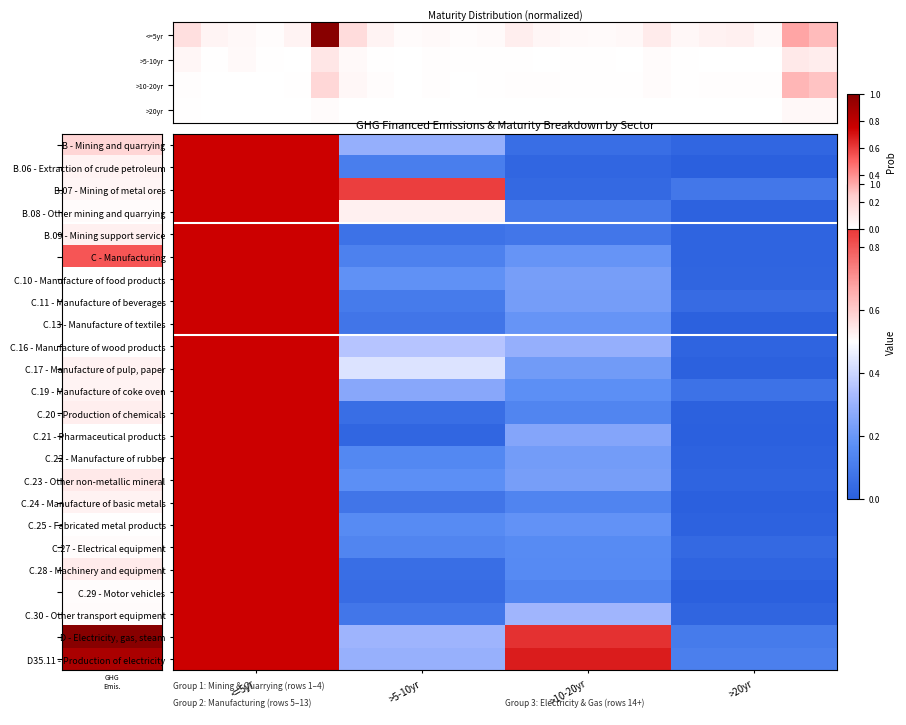

What is the sum of all C.16 - Manufacture of wood products values?

1.7